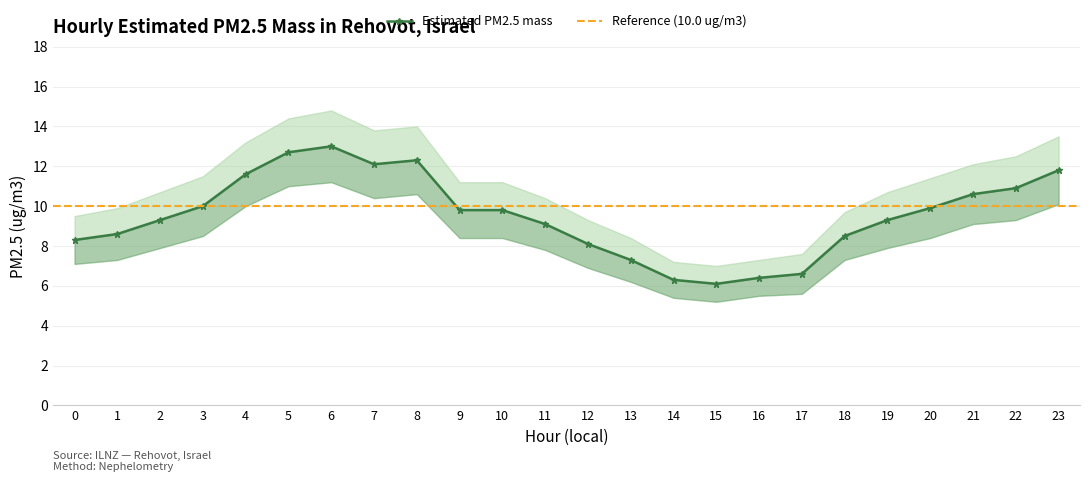

Reading right to left, list all the values displayed in this chart.

Estimated PM2.5 mass: 11.8	10.9	10.6	9.9	9.3	8.5	6.6	6.4	6.1	6.3	7.3	8.1	9.1	9.8	9.8	12.3	12.1	13.0	12.7	11.6	10.0	9.3	8.6	8.3
Upper bound: 13.5	12.5	12.1	11.4	10.7	9.7	7.6	7.3	7.0	7.2	8.4	9.3	10.4	11.2	11.2	14.0	13.8	14.8	14.4	13.2	11.5	10.7	9.9	9.5
Lower bound: 10.1	9.3	9.1	8.4	7.9	7.3	5.6	5.5	5.2	5.4	6.2	6.9	7.8	8.4	8.4	10.6	10.4	11.2	11.0	10.0	8.5	7.9	7.3	7.1